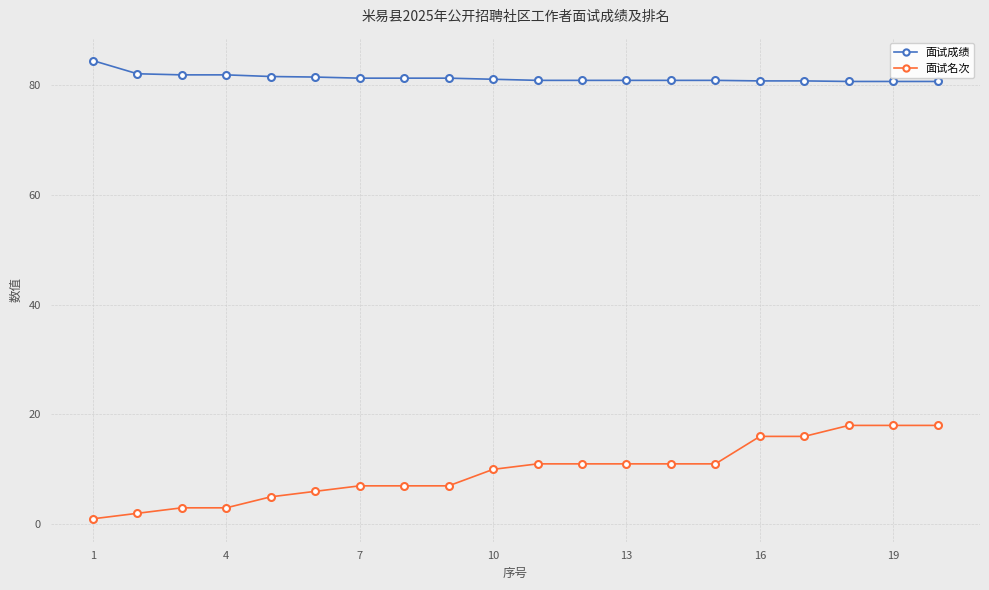

Rank the series by their average value, from highest to lowest.

面试成绩, 面试名次